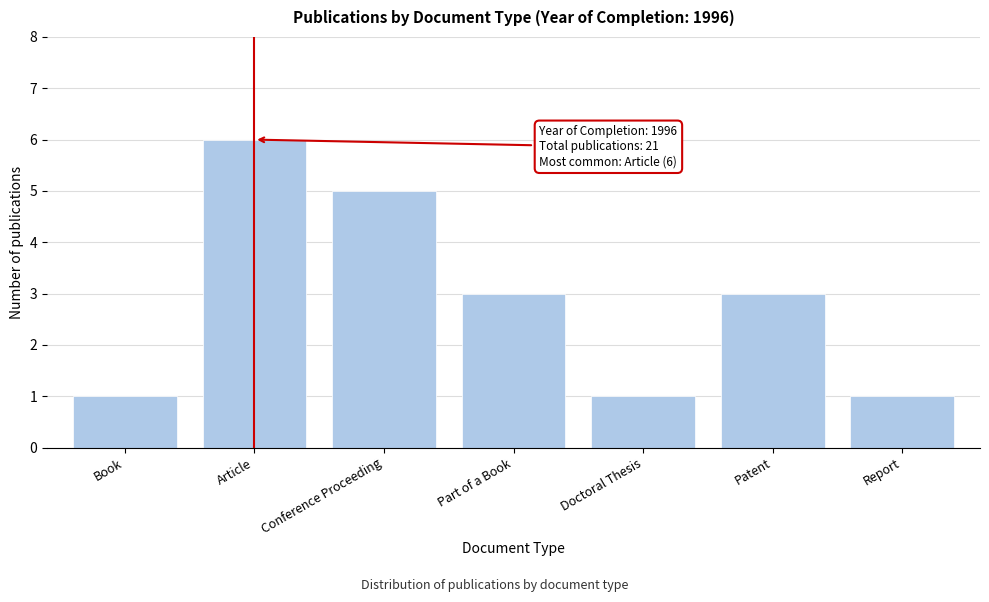

Reading right to left, what are all the values shown in this chart?

Report=1	Patent=3	Doctoral Thesis=1	Part of a Book=3	Conference Proceeding=5	Article=6	Book=1